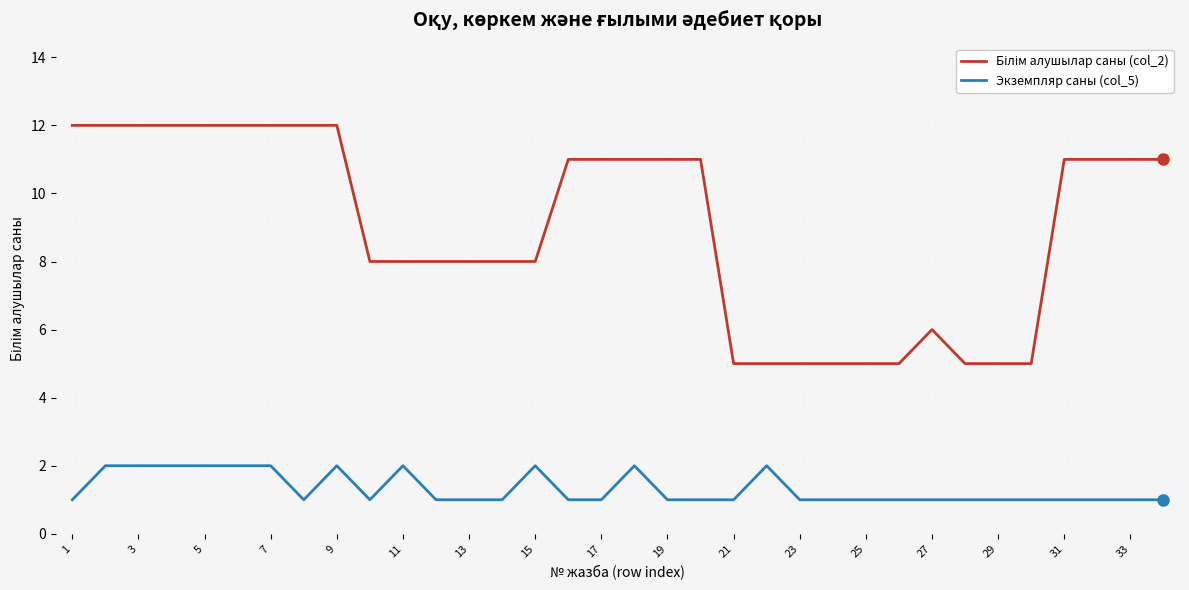

What is the maximum value shown in the chart?

12